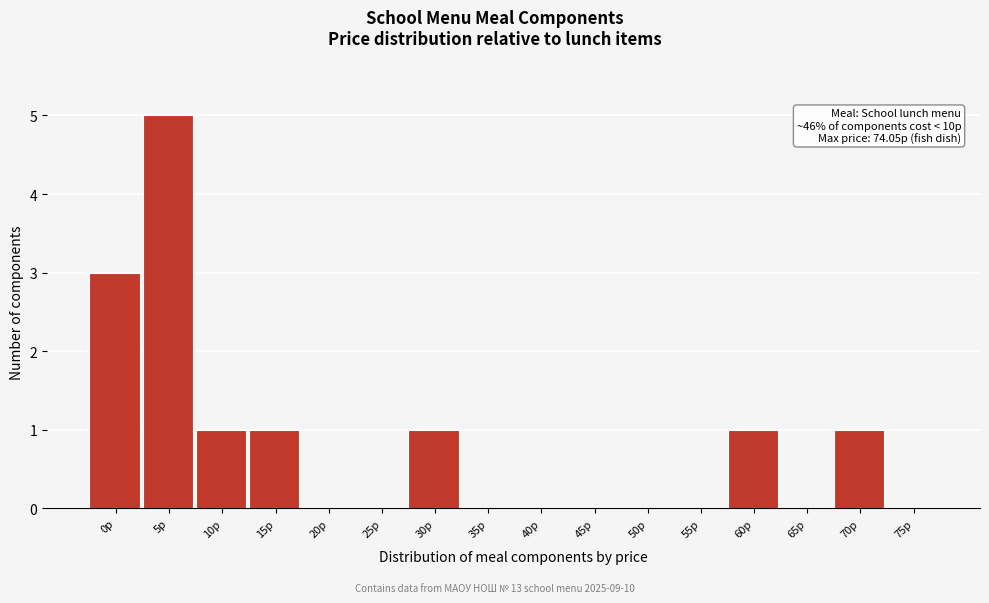

Reading left to right, transcribe all the data shown in this chart.

0p=3	5p=5	10p=1	15p=1	20p=0	25p=0	30p=1	35p=0	40p=0	45p=0	50p=0	55p=0	60p=1	65p=0	70p=1	75p=0